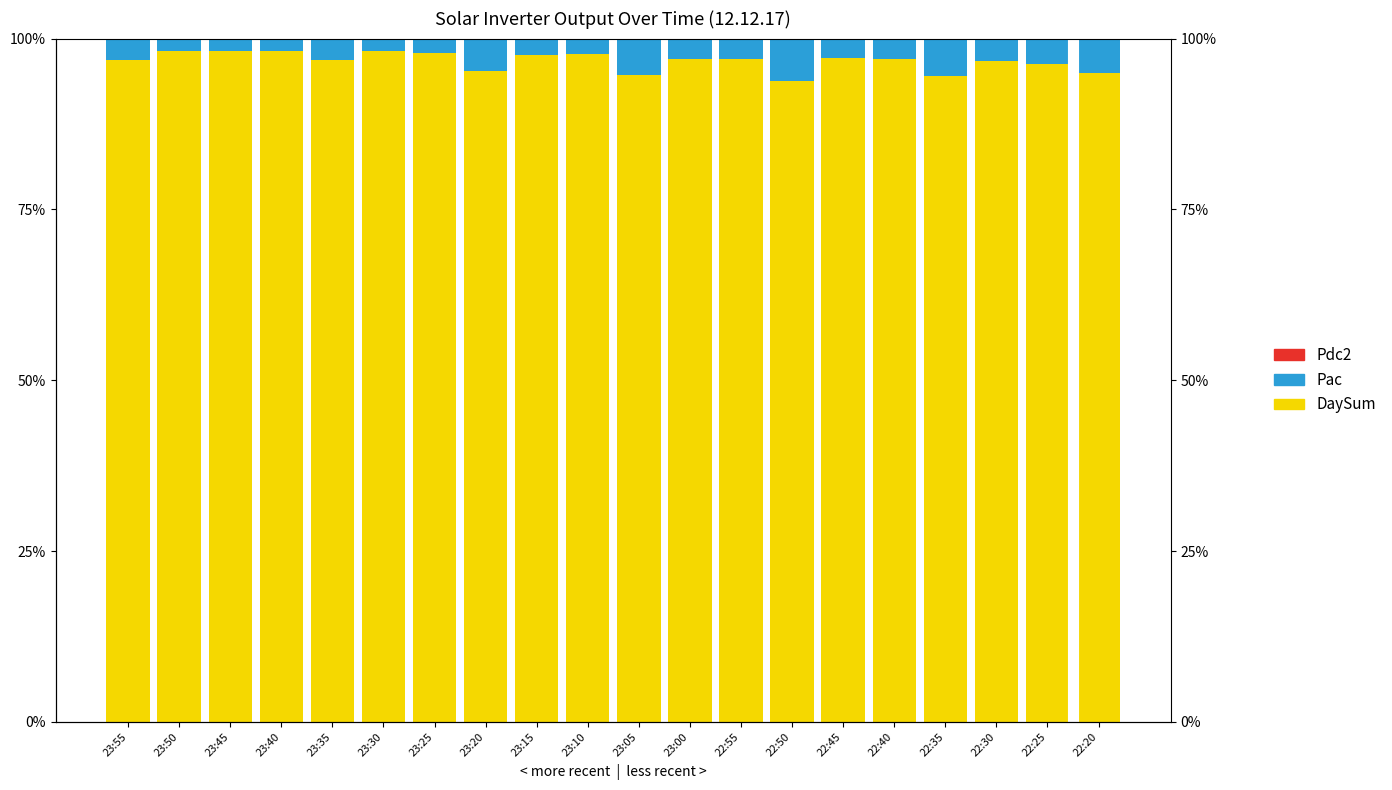

How many values in the Pac series are below 2?

4